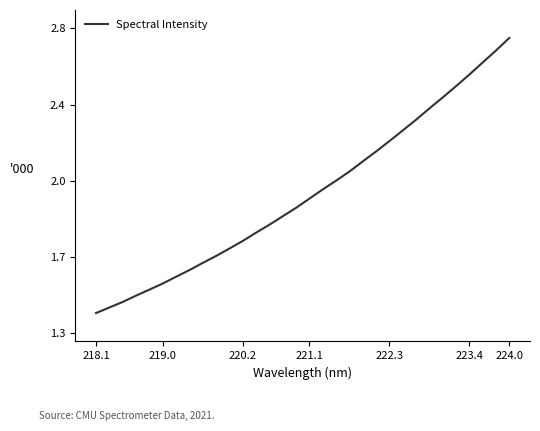

Does the chart have visible grid lines?

No